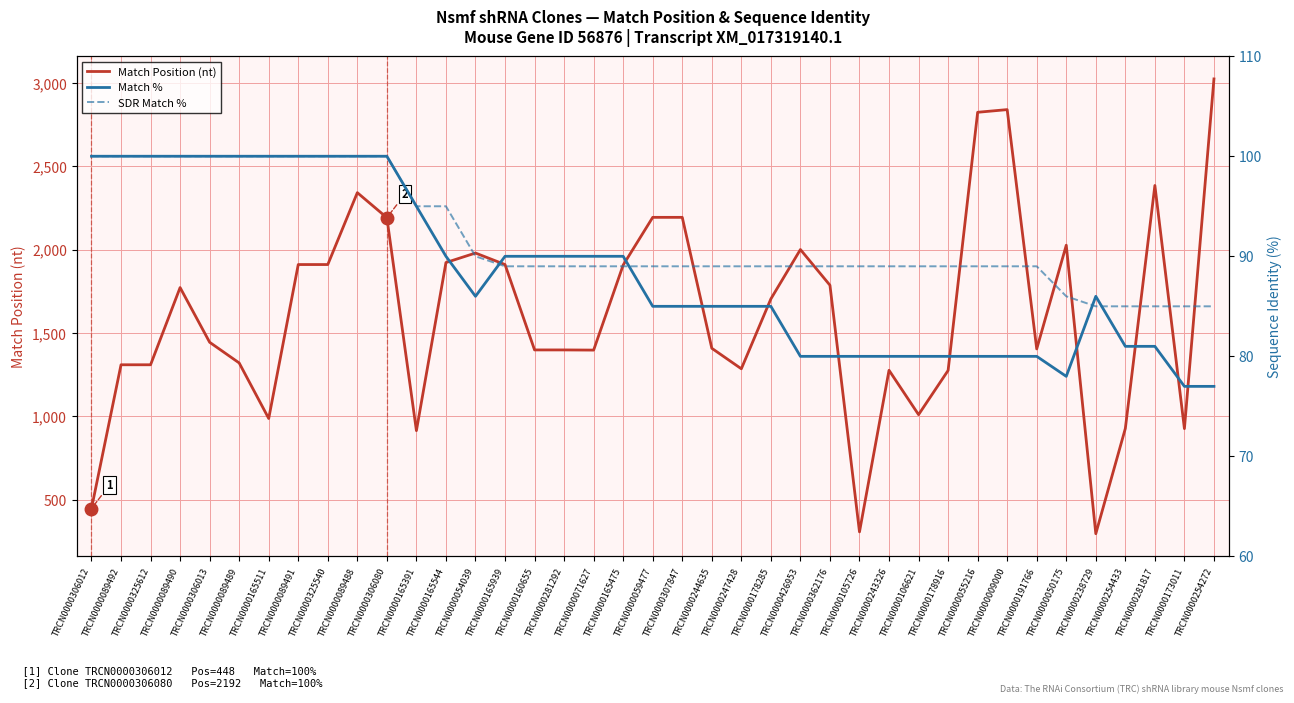

What is the total value across all series at TRCN0000325612?

1510